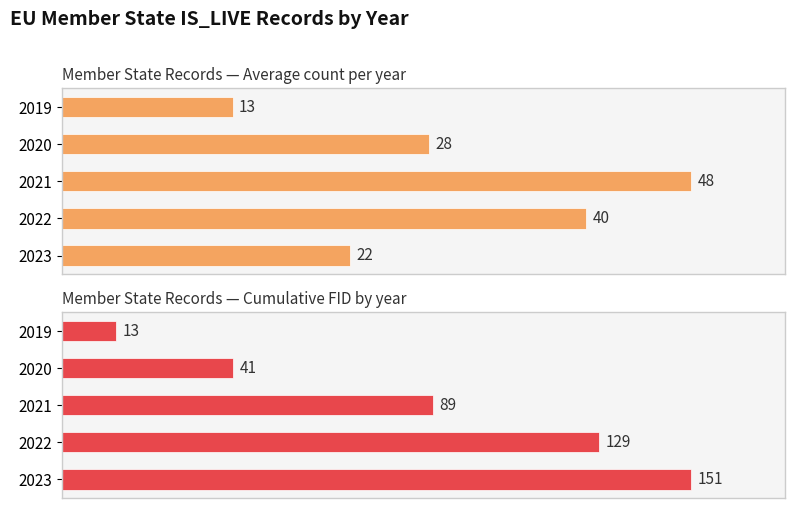

Is the value of Average count at 2021 greater than the value of Maximum cumulative FID at 2022?

No